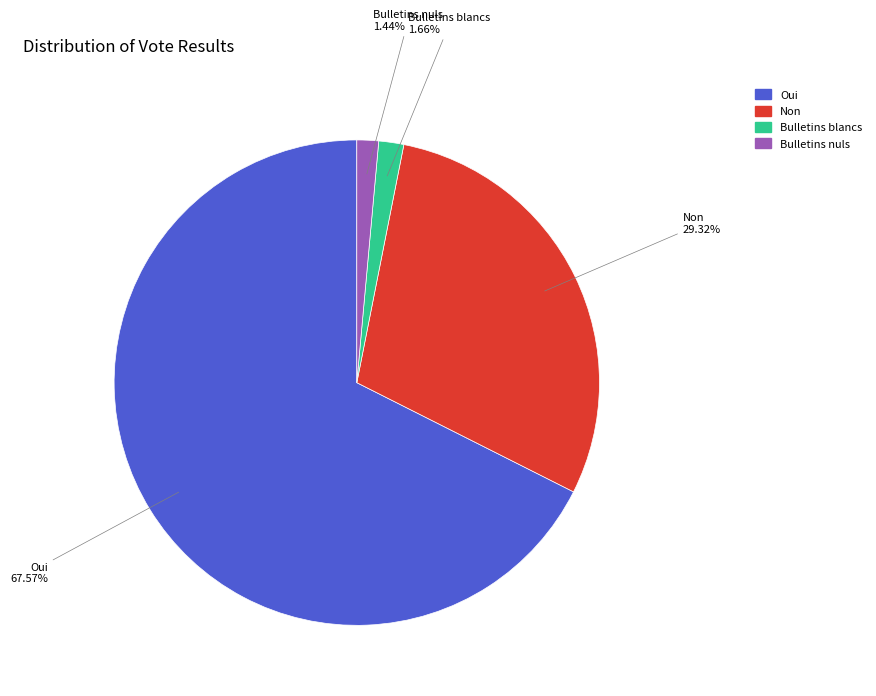

What is the largest slice in the pie chart?

Oui